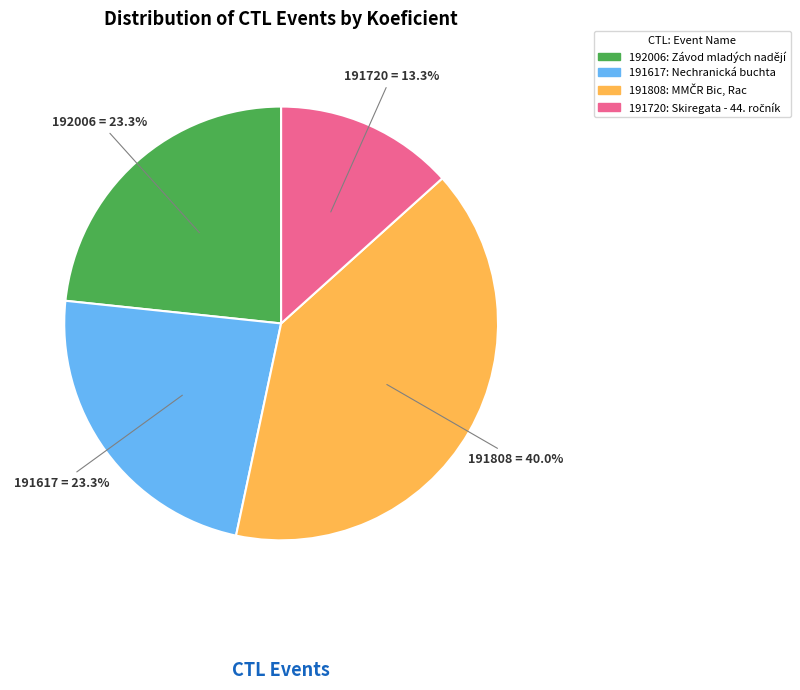

Between 191808 and 192006, which is larger?

191808